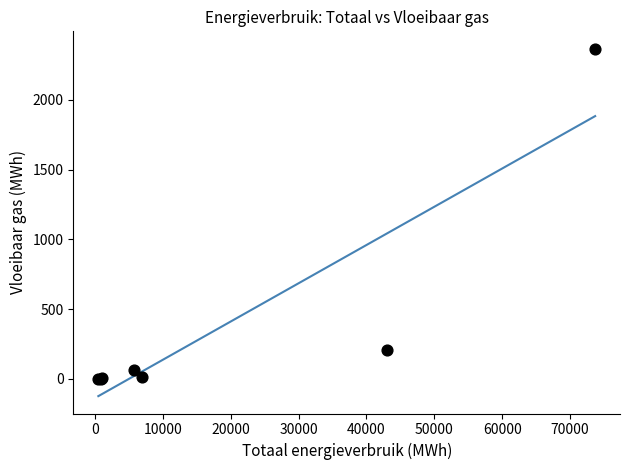

What Y value in the scatter plot is closest to 1183?

208.2